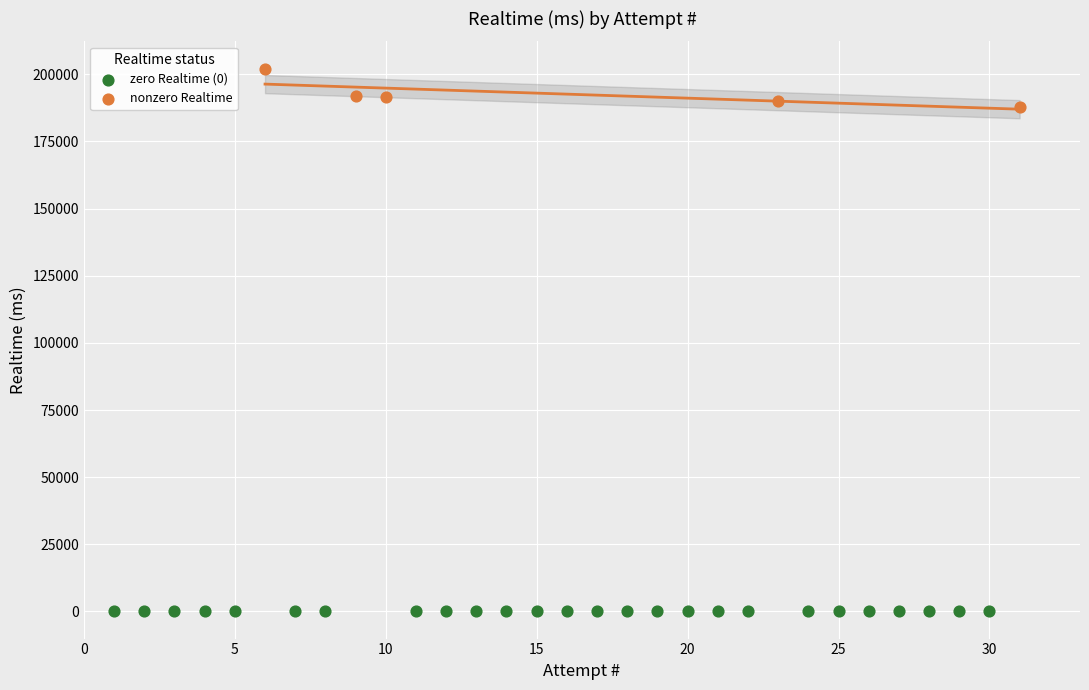

What are all the series names shown in the legend?

zero Realtime (0), nonzero Realtime